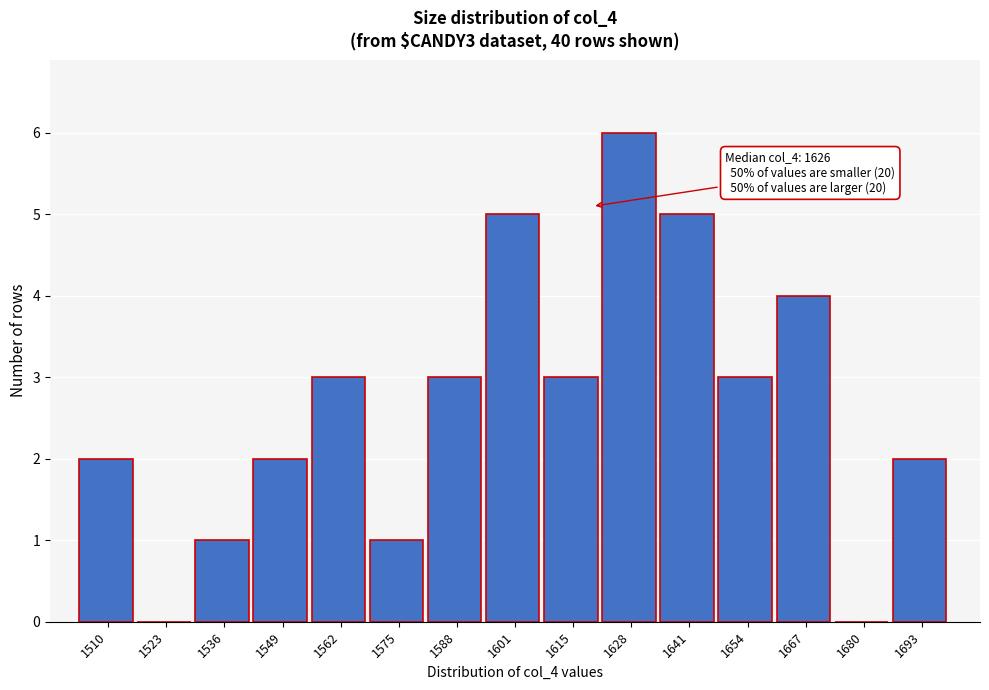

Reading left to right, extract all data points from this chart.

1510=2	1523=0	1536=1	1549=2	1562=3	1575=1	1588=3	1601=5	1615=3	1628=6	1641=5	1654=3	1667=4	1680=0	1693=2